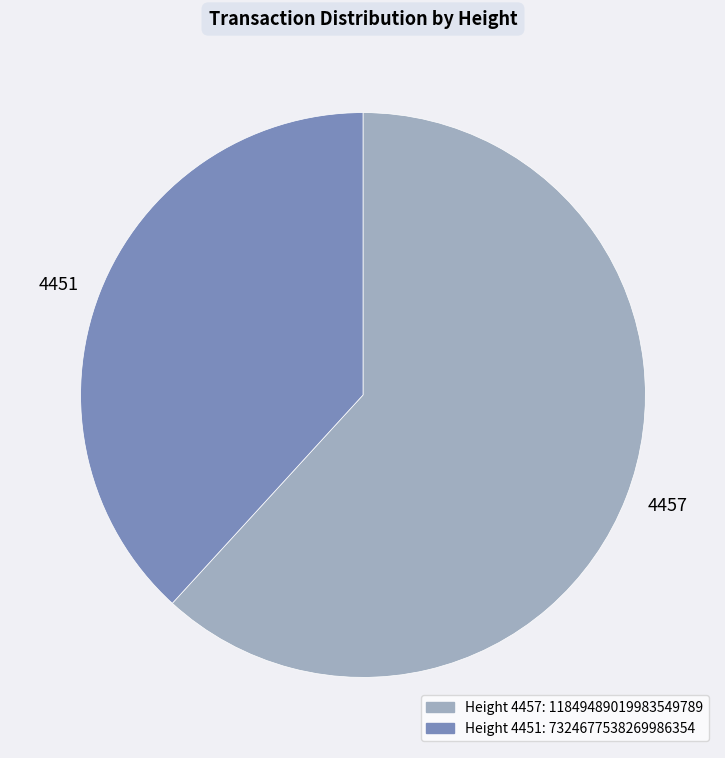

How many slices are in this pie chart?

2